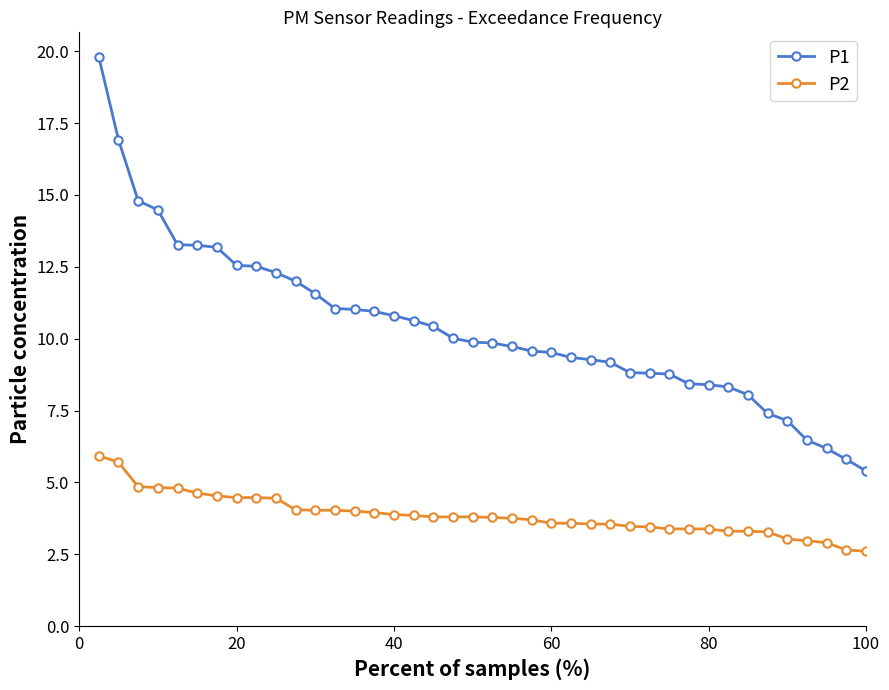

Which series has the widest spread of values?

P1